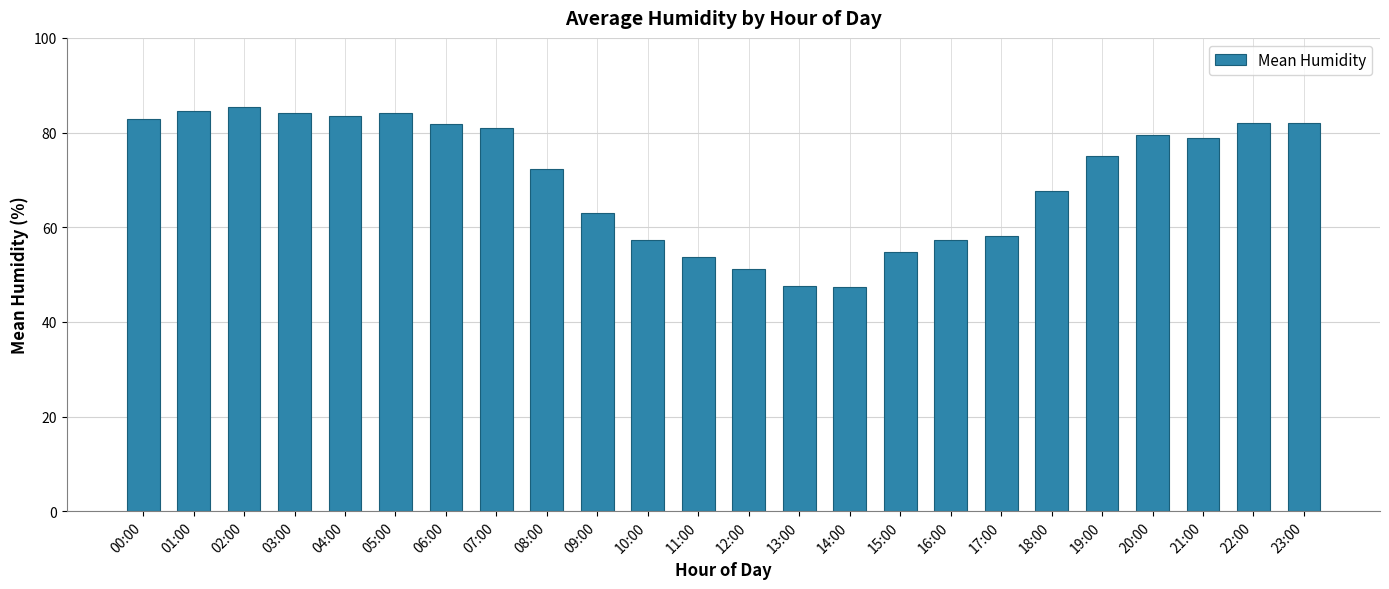

Is it true that the value at 10:00 is 57.2?

True